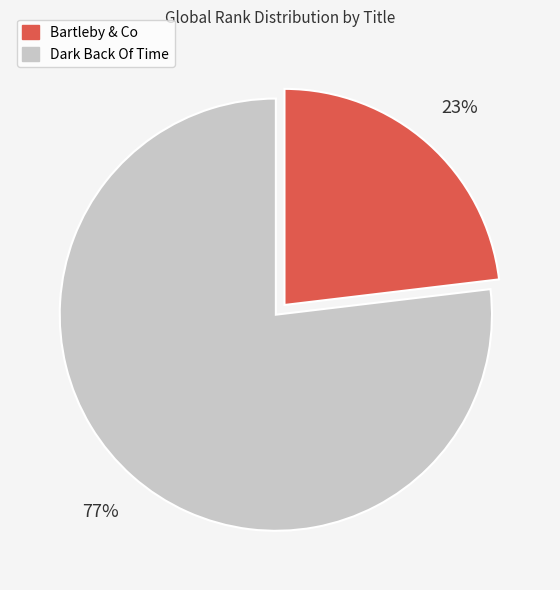

Is there a majority slice in this chart?

Yes